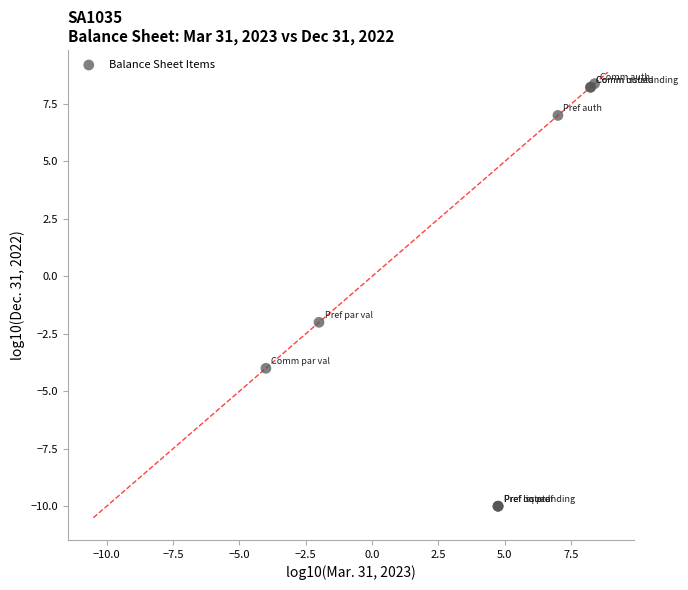

What Y value in the scatter plot is closest to 0?

-2.0